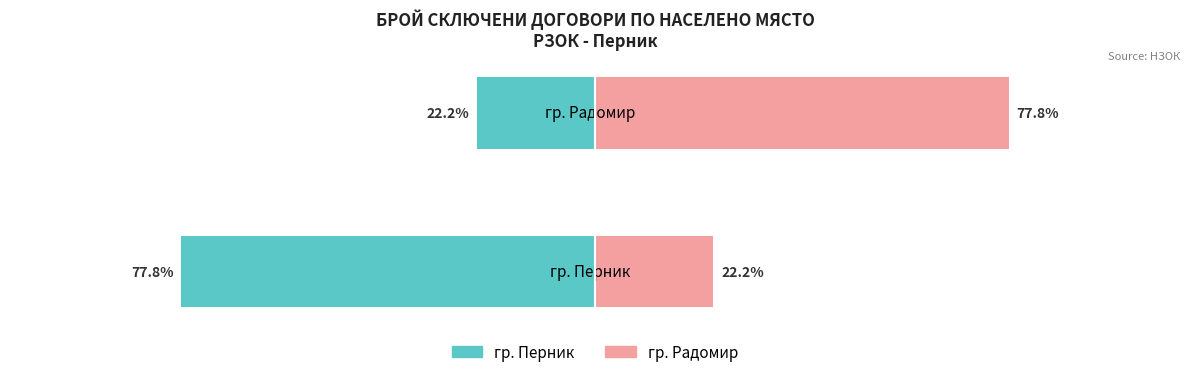

What is the total value across all series at гр. Радомир?

55.6